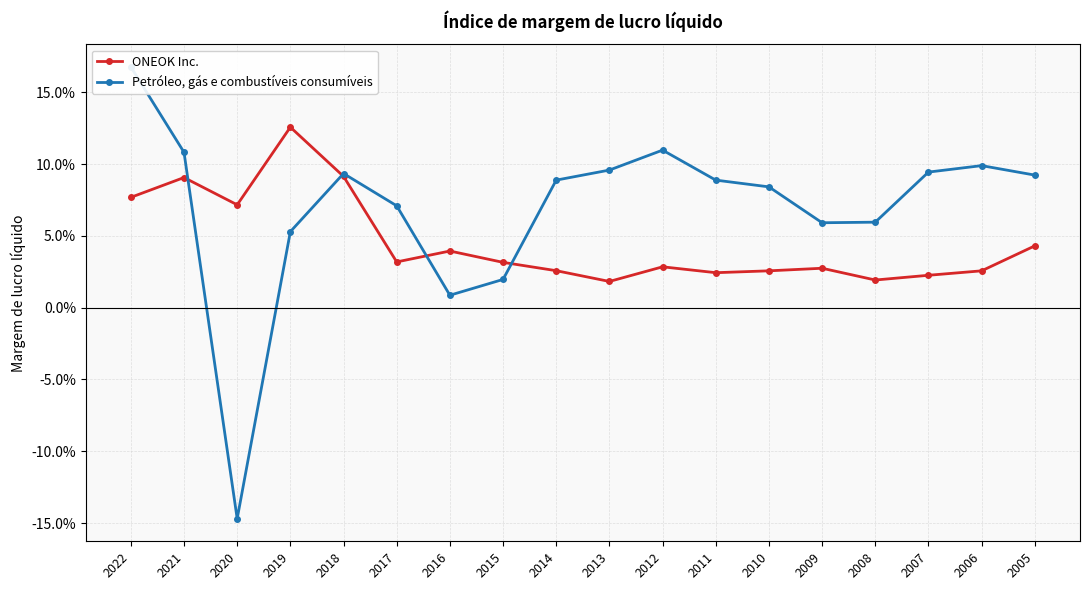

What is the difference between the second highest and second lowest values in the Petróleo, gás e combustíveis consumíveis series?

0.1